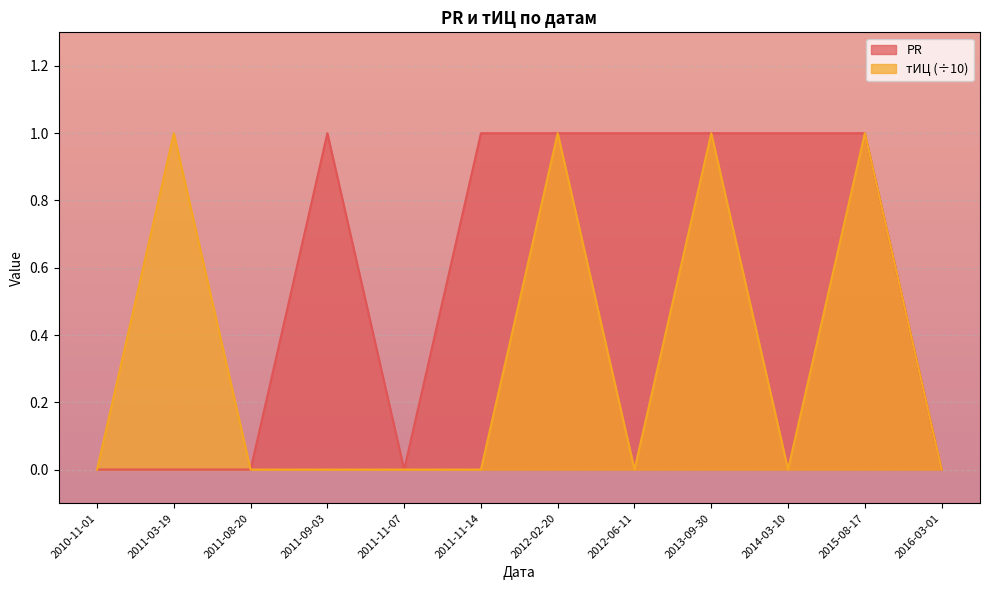

Reading left to right, what are all the values shown in this chart?

PR: 0	0	0	1	0	1	1	1	1	1	1	0
тИЦ: 0	1	0	0	0	0	1	0	1	0	1	0